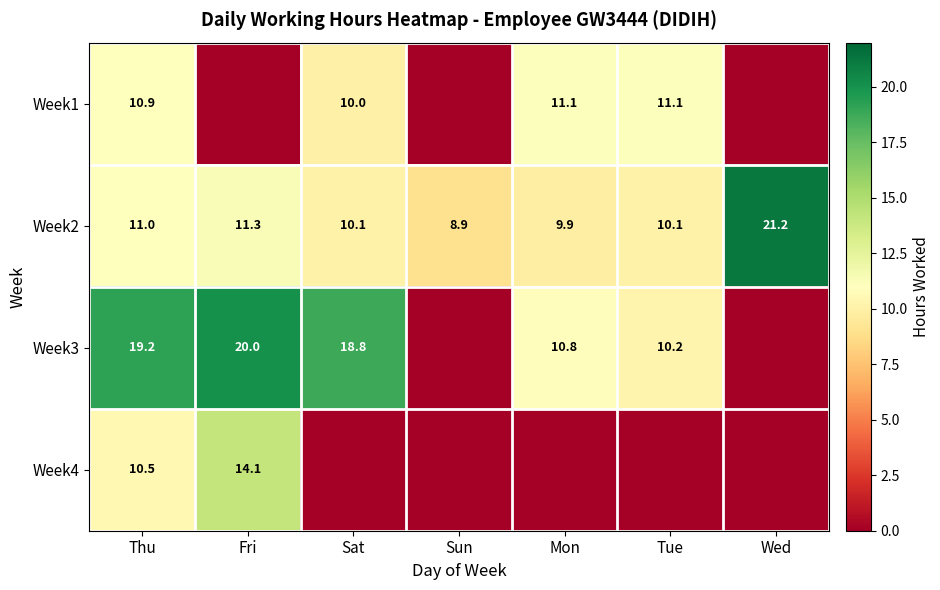

Where is Week2 nearest to the value 15?

Fri